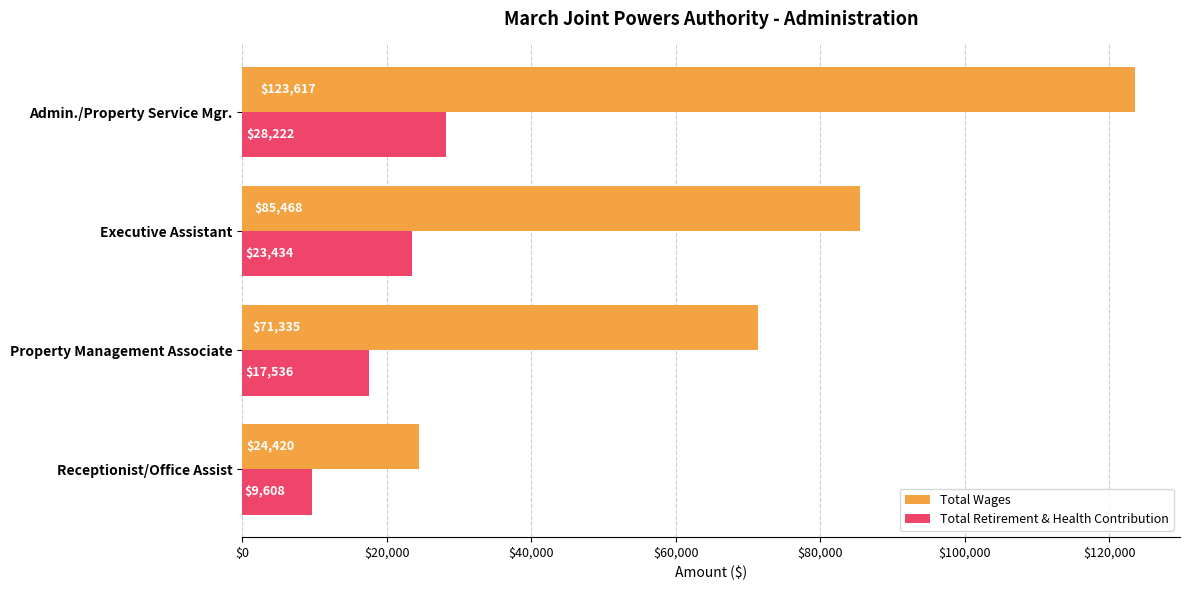

At Receptionist/Office Assist, list the series in order from smallest to largest.

Total Retirement & Health Contribution, Total Wages